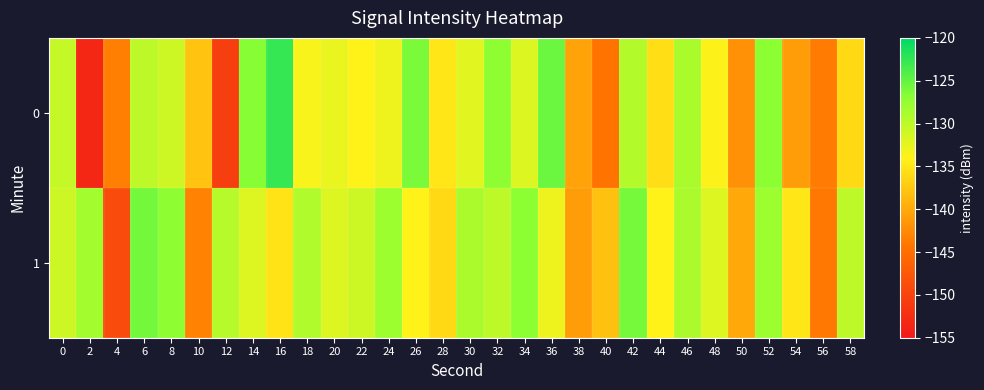

What is the smallest value displayed?

-153.3